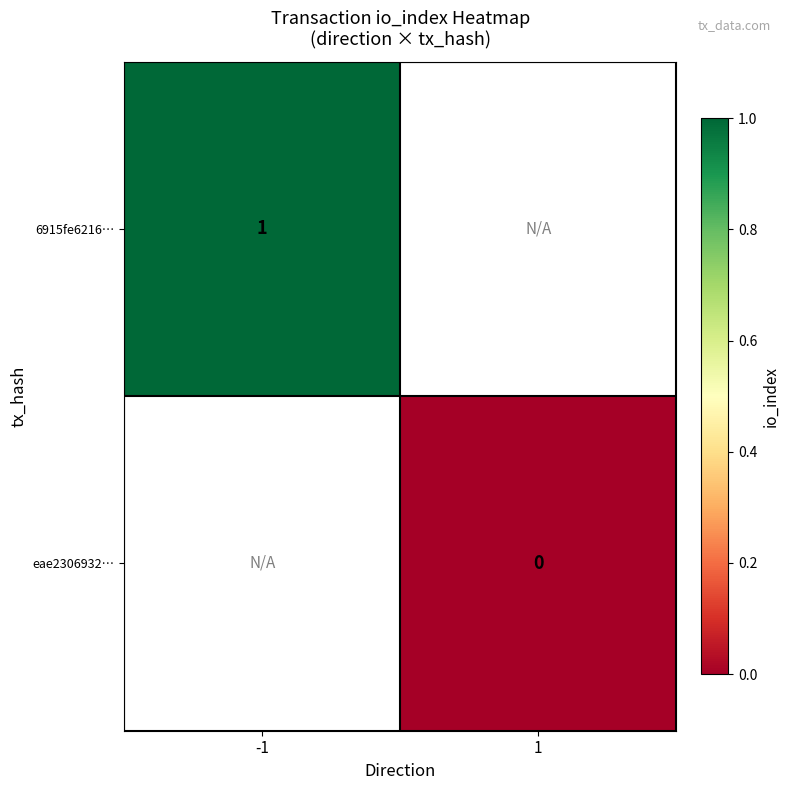

At which category does the chart reach its minimum across all series?

1